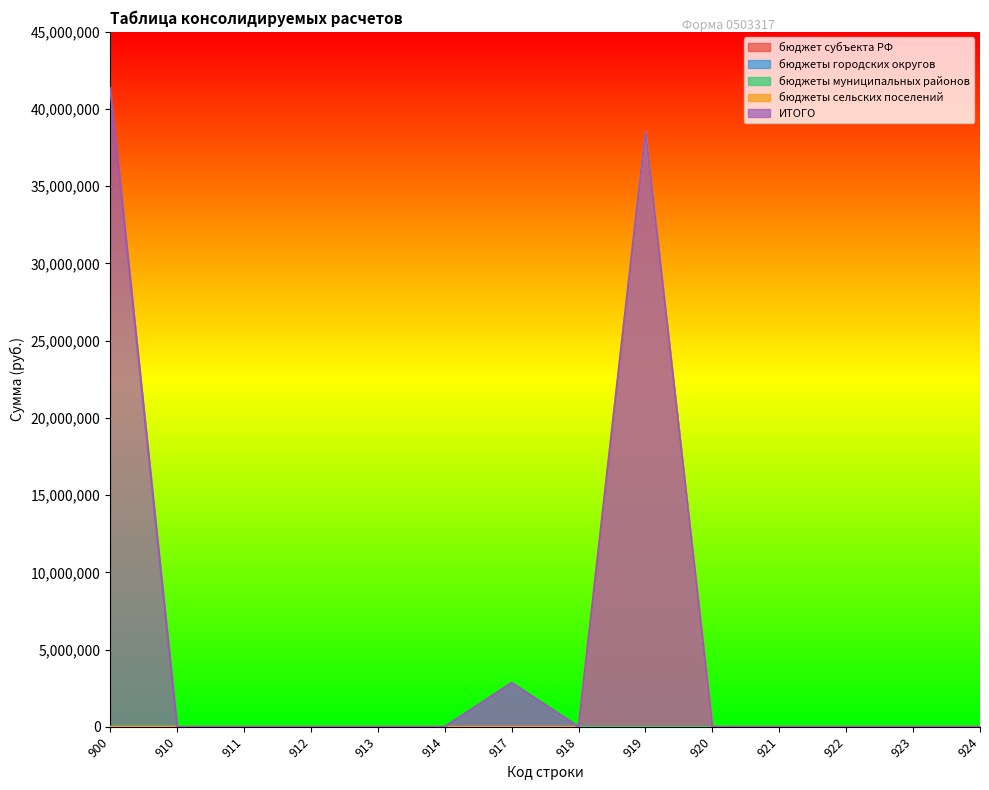

List the labels in order of бюджеты муниципальных районов value, largest first.

917, 900, 910, 911, 912, 913, 914, 918, 919, 920, 921, 922, 923, 924